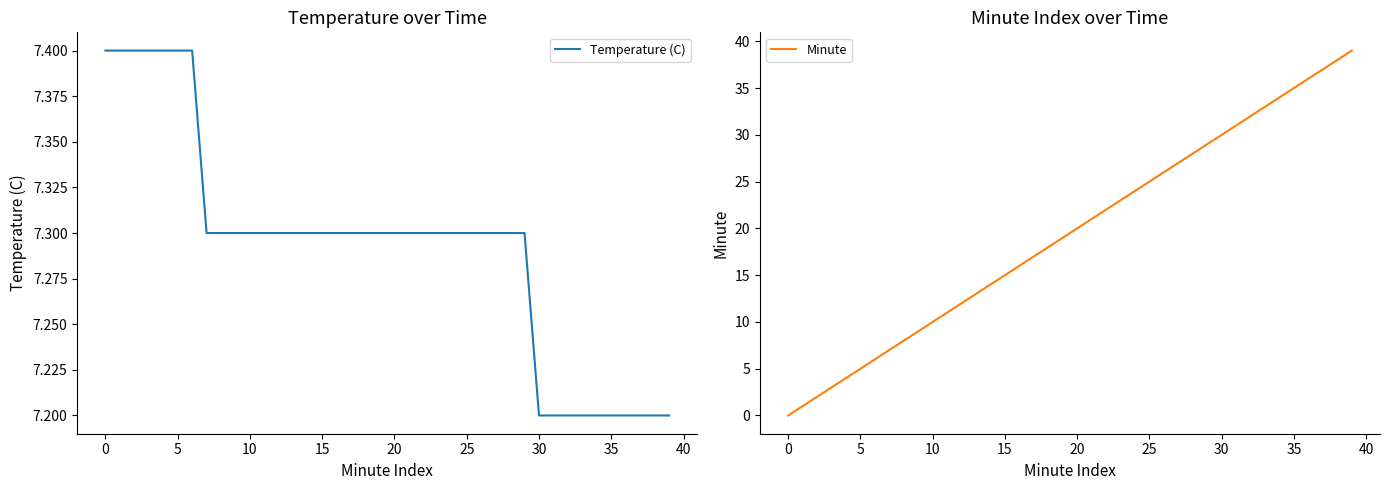

How many times do Minute and Temperature (C) cross each other?

1